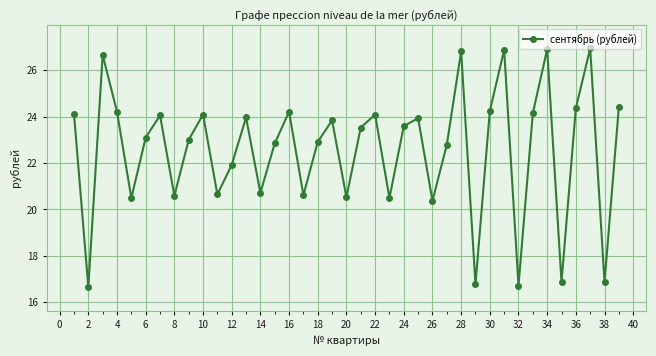

What is the value of the 36th point from the left?

24.4